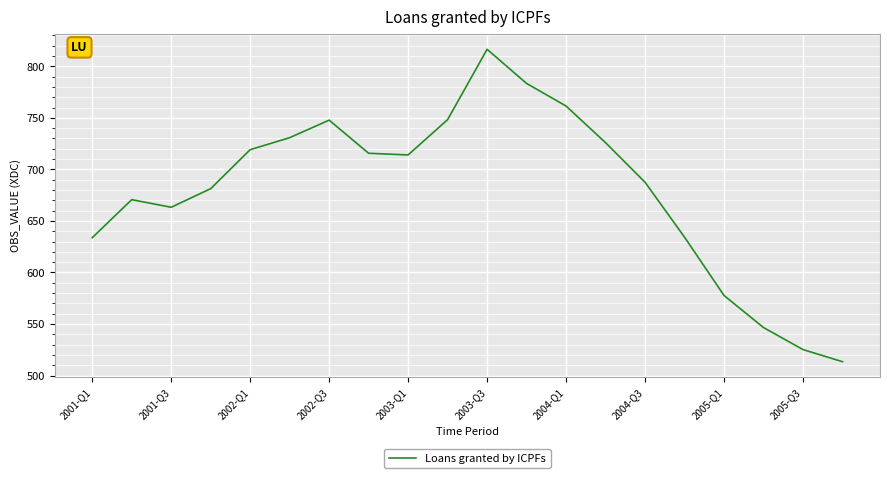

What is the maximum value shown in the chart?

816.5